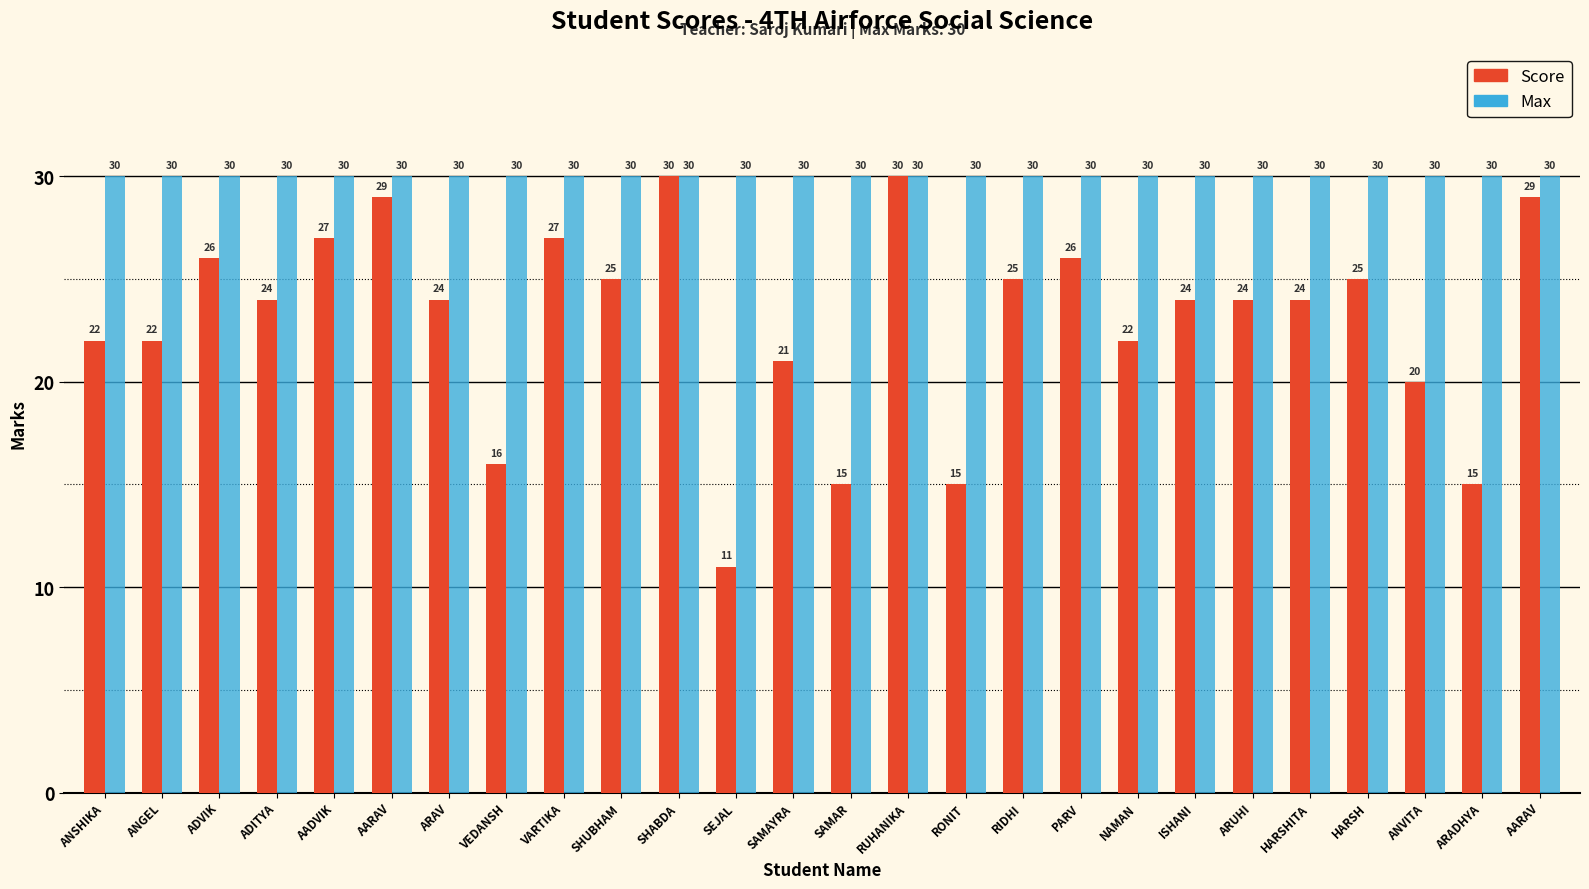

What is the average value of the Score series?

23